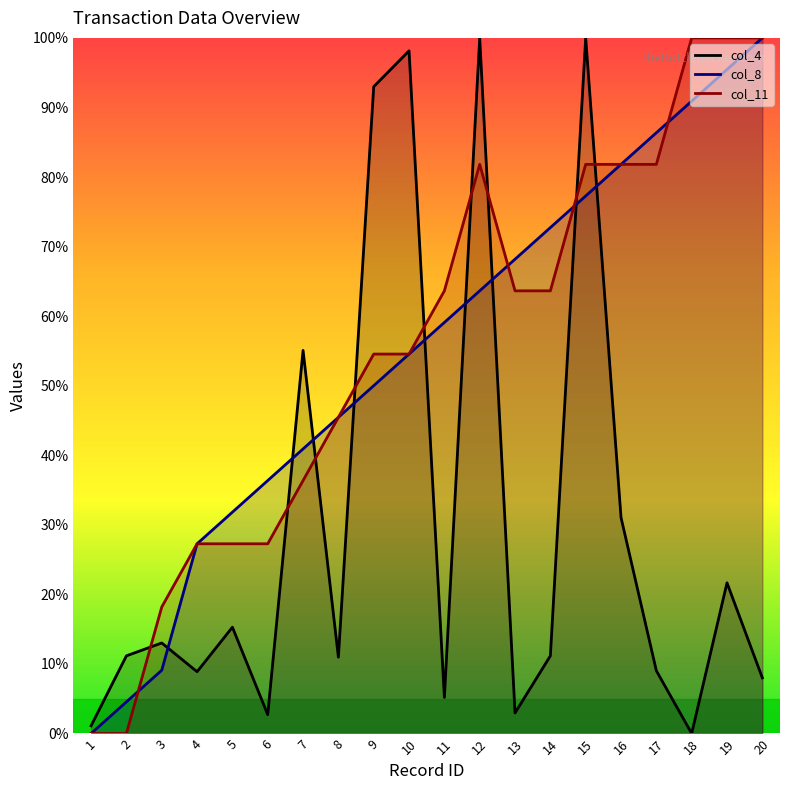

List the labels in order of col_11 value, smallest first.

1, 2, 3, 4, 5, 6, 7, 8, 9, 10, 11, 13, 14, 12, 15, 16, 17, 18, 19, 20